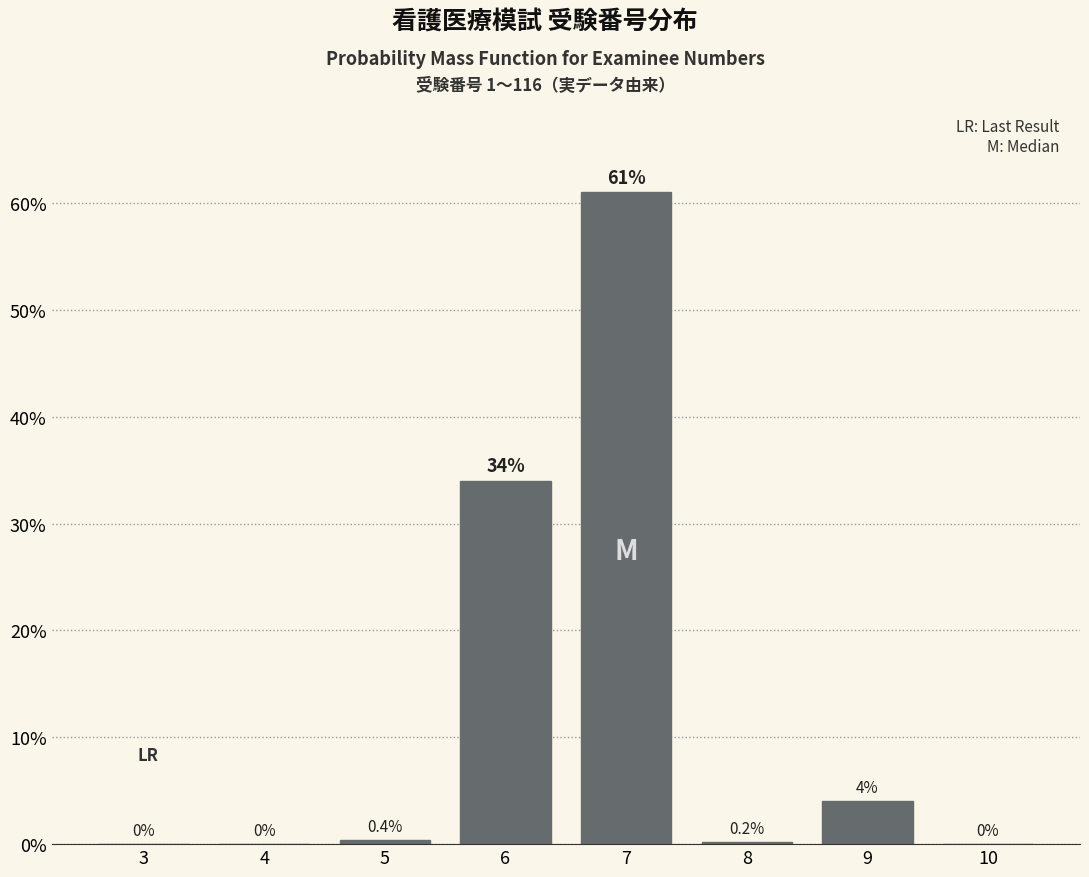

Reading left to right, transcribe all the data shown in this chart.

3=0.0	4=0.0	5=0.4	6=34.0	7=61.0	8=0.2	9=4.0	10=0.0